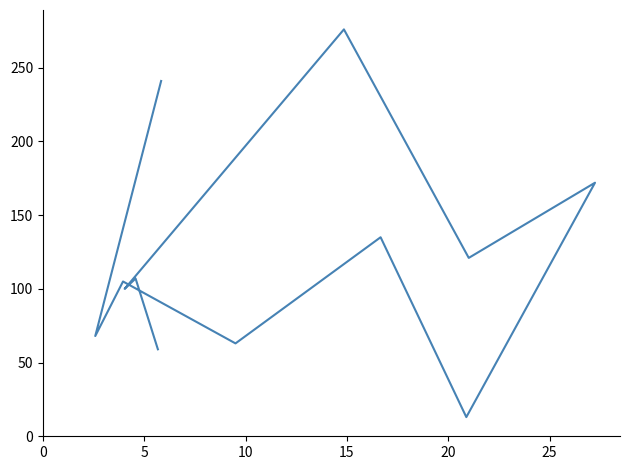

What is the maximum value shown in the chart?

276